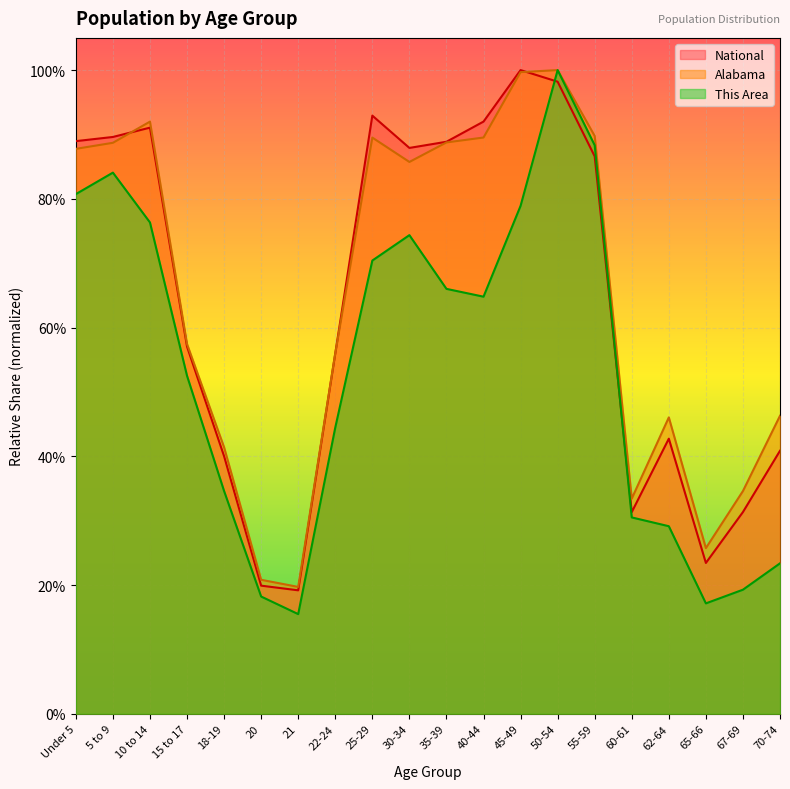

Where is the first local minimum for This Area?

21